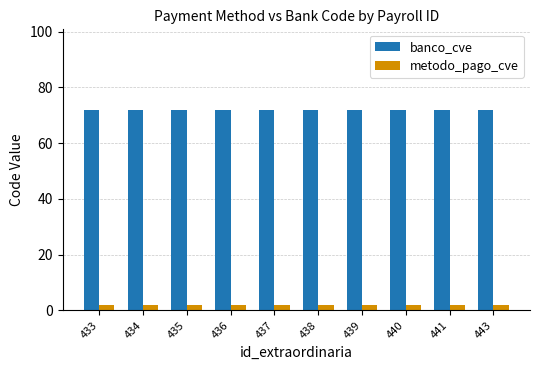

What is the highest value of the banco_cve series?

72